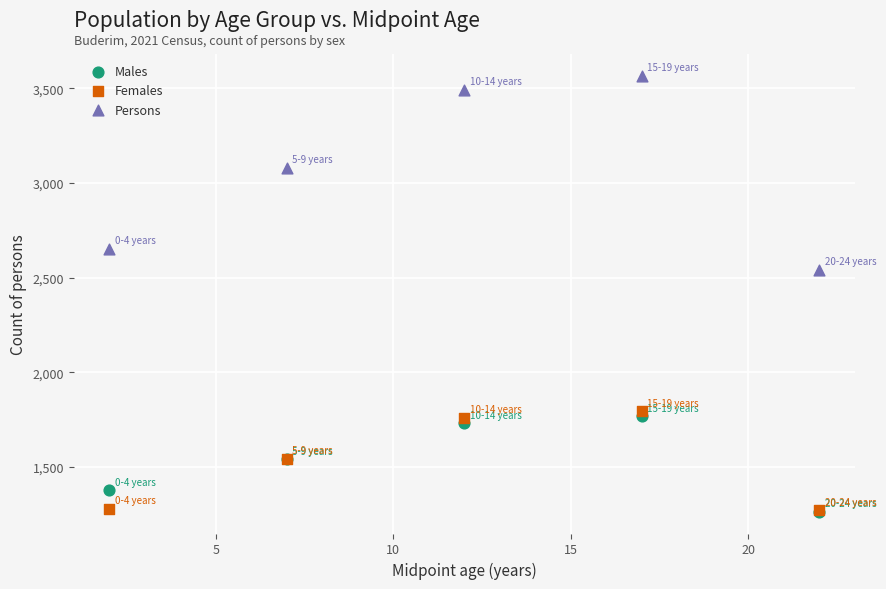

Across all series, what Y value is closest to 2416?

2541